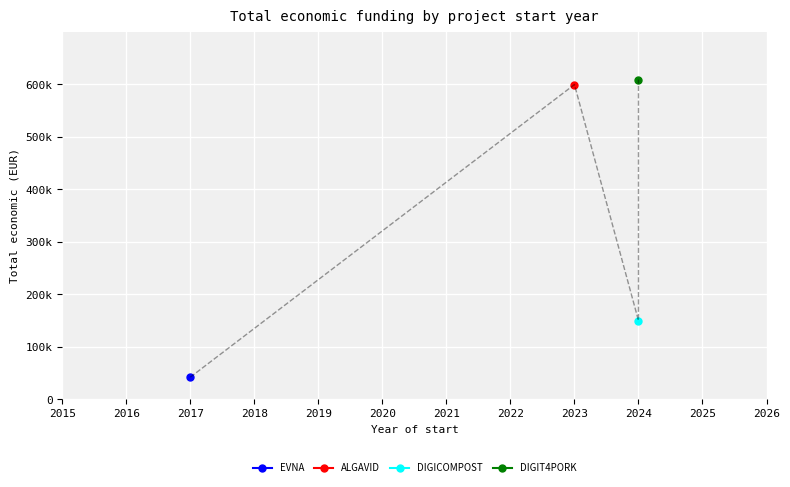

Rank the categories by value from lowest to highest.

2017, 2024, 2023, 2024